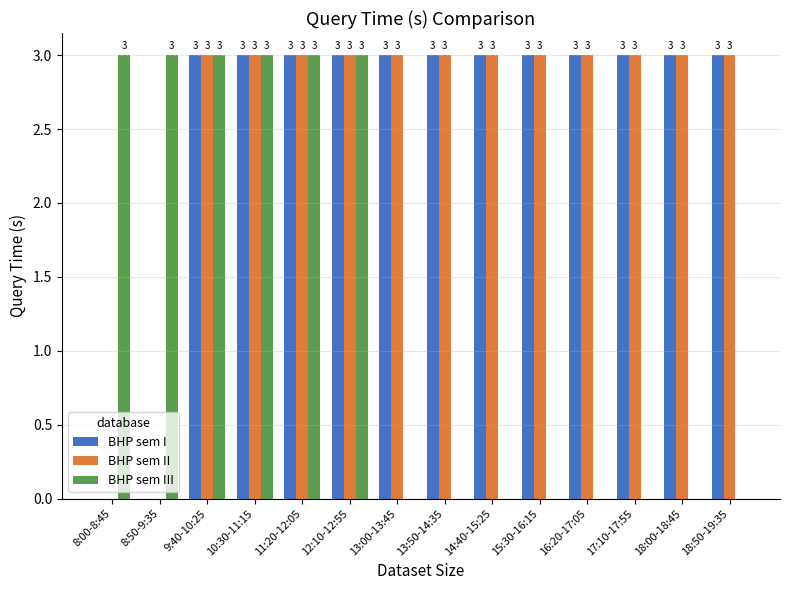

What value does the BHP sem II series have at 13:50-14:35?

3